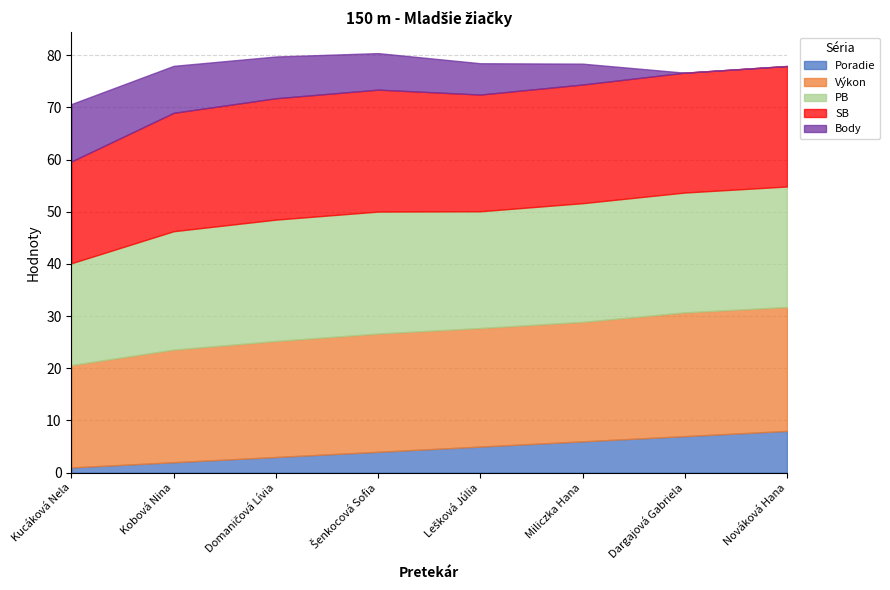

Reading right to left, what are all the values shown in this chart?

Poradie: Nováková Hana=8.0	Dargajová Gabriela=7.0	Miliczka Hana=6.0	Lešková Júlia=5.0	Šenkocová Sofia=4.0	Domaničová Lívia=3.0	Kobová Nina=2.0	Kucáková Nela=1.0
Výkon: Nováková Hana=23.8	Dargajová Gabriela=23.7	Miliczka Hana=22.9	Lešková Júlia=22.7	Šenkocová Sofia=22.7	Domaničová Lívia=22.2	Kobová Nina=21.6	Kucáková Nela=19.6
PB: Nováková Hana=23.1	Dargajová Gabriela=23.0	Miliczka Hana=22.7	Lešková Júlia=22.4	Šenkocová Sofia=23.4	Domaničová Lívia=23.3	Kobová Nina=22.7	Kucáková Nela=19.5
SB: Nováková Hana=23.1	Dargajová Gabriela=23.0	Miliczka Hana=22.7	Lešková Júlia=22.4	Šenkocová Sofia=23.4	Domaničová Lívia=23.3	Kobová Nina=22.7	Kucáková Nela=19.5
Body: Nováková Hana=0.0	Dargajová Gabriela=0.0	Miliczka Hana=4.0	Lešková Júlia=6.0	Šenkocová Sofia=7.0	Domaničová Lívia=8.0	Kobová Nina=9.0	Kucáková Nela=11.0